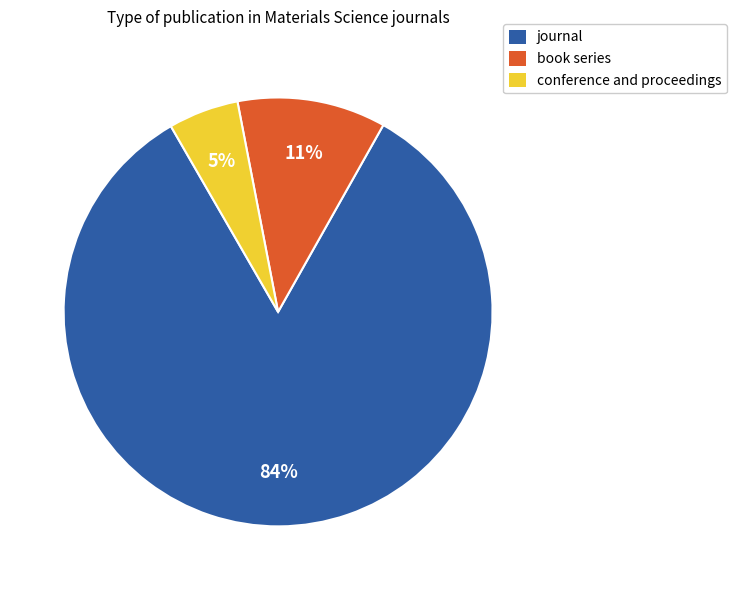

How many slices are in this pie chart?

3